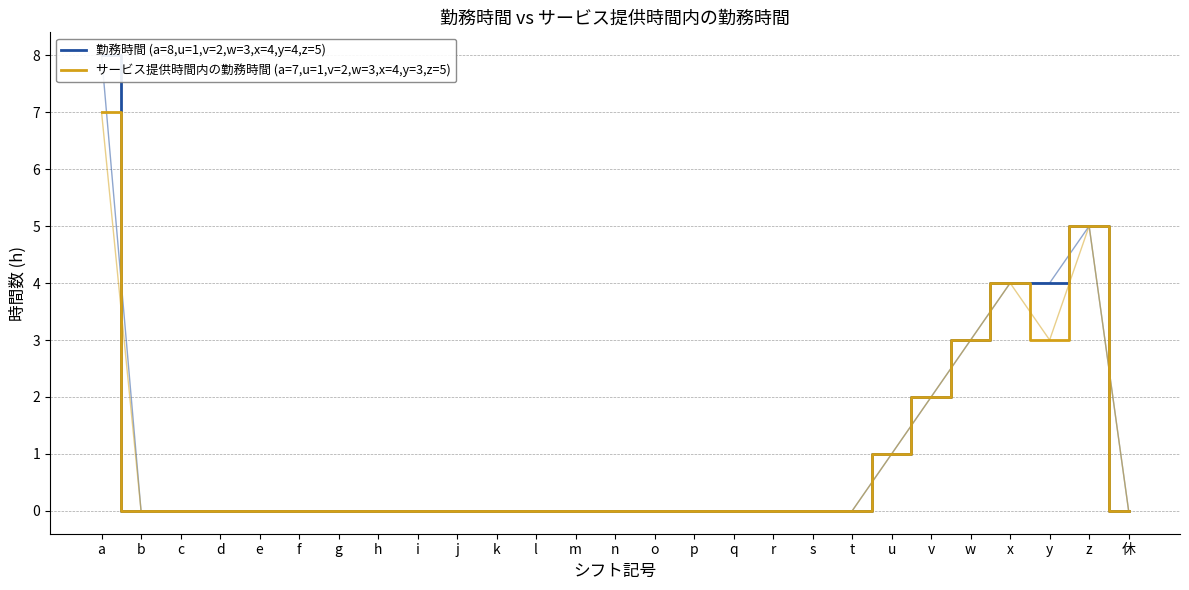

What is the label of the 22nd point from the right?

f